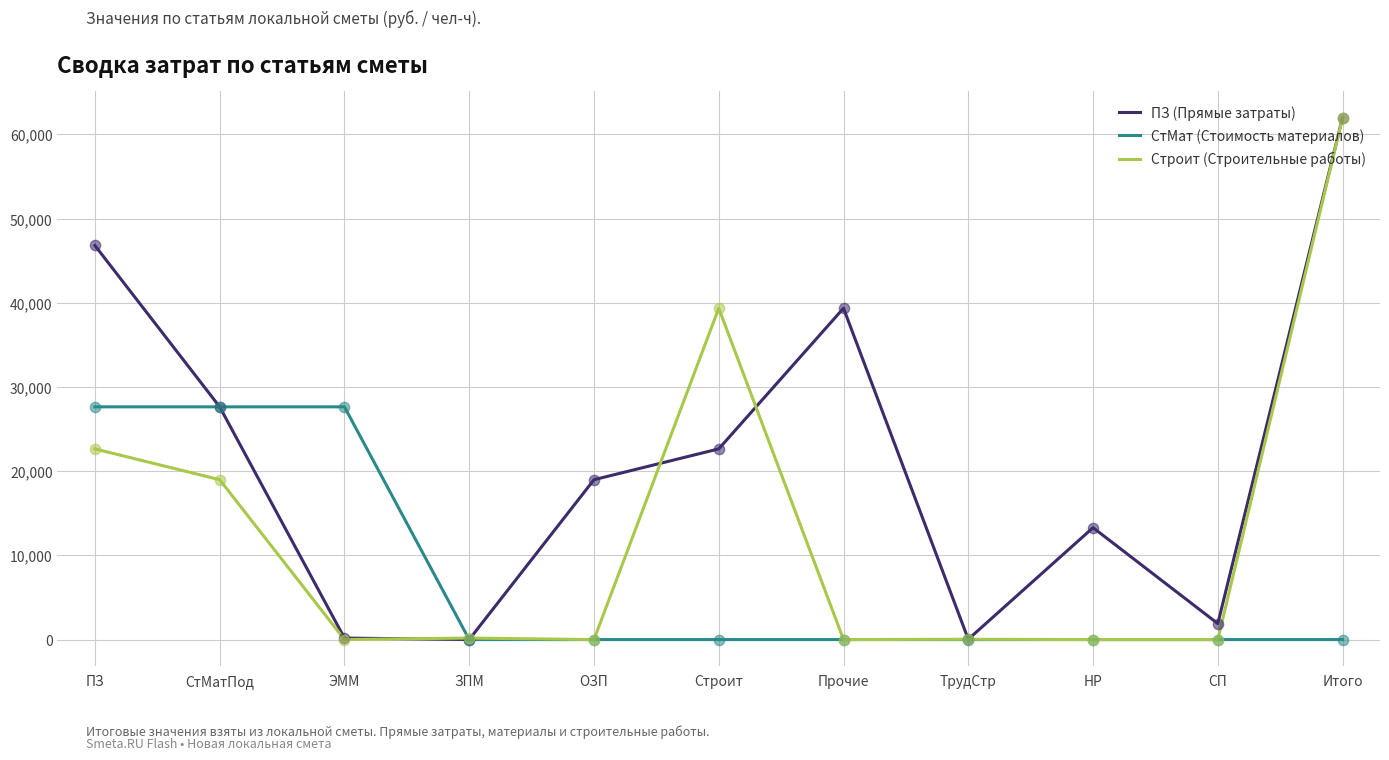

At which category is the sum across all series the highest?

Итого